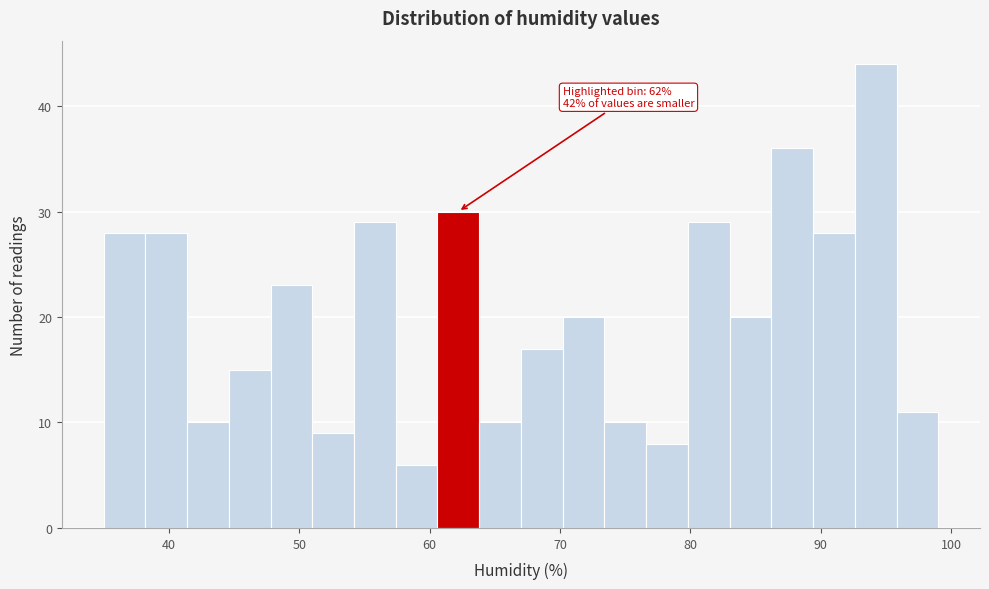

Around what value on the x-axis is the tallest bar? Give the approximate position of its centre, as read against the axis.

94